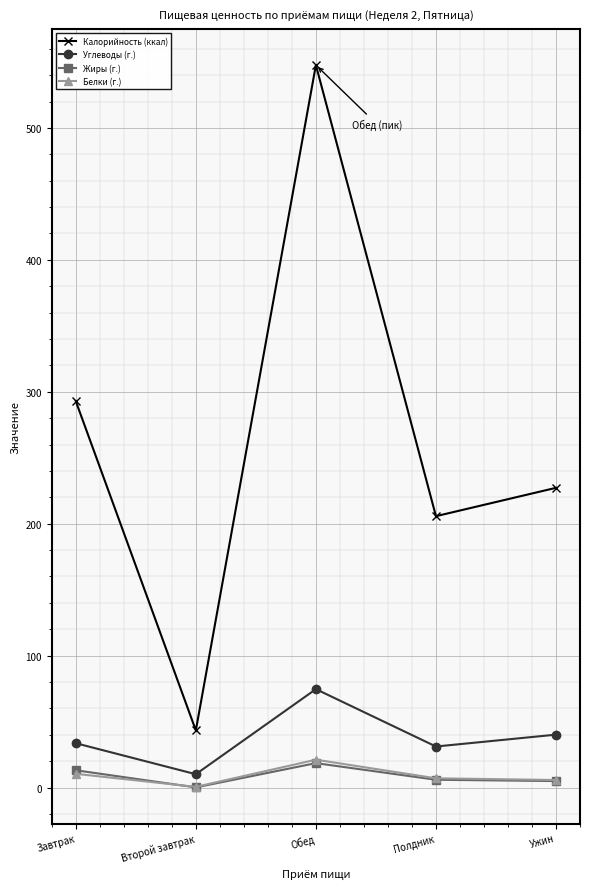

Which series has the widest spread of values?

Калорийность (ккал)